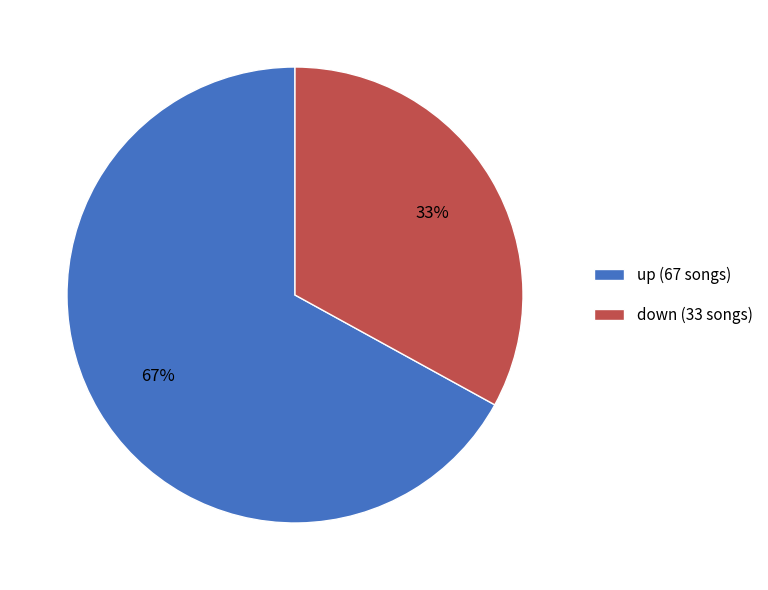

To the nearest percent, what is the difference between the down and up slice percentages?

34%